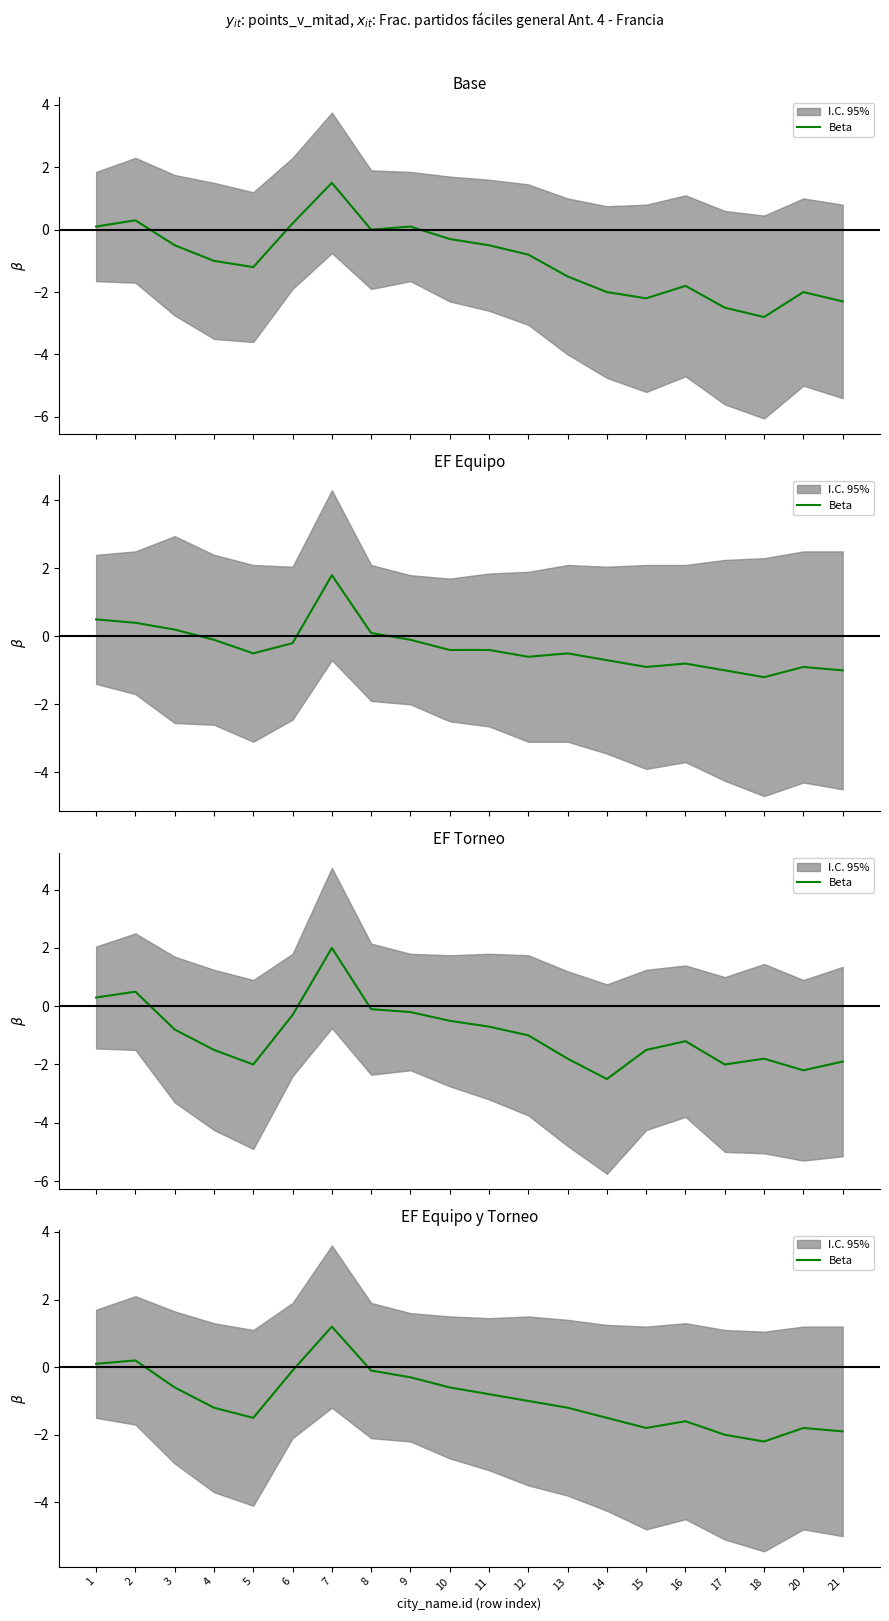

What is the average value?

-0.9